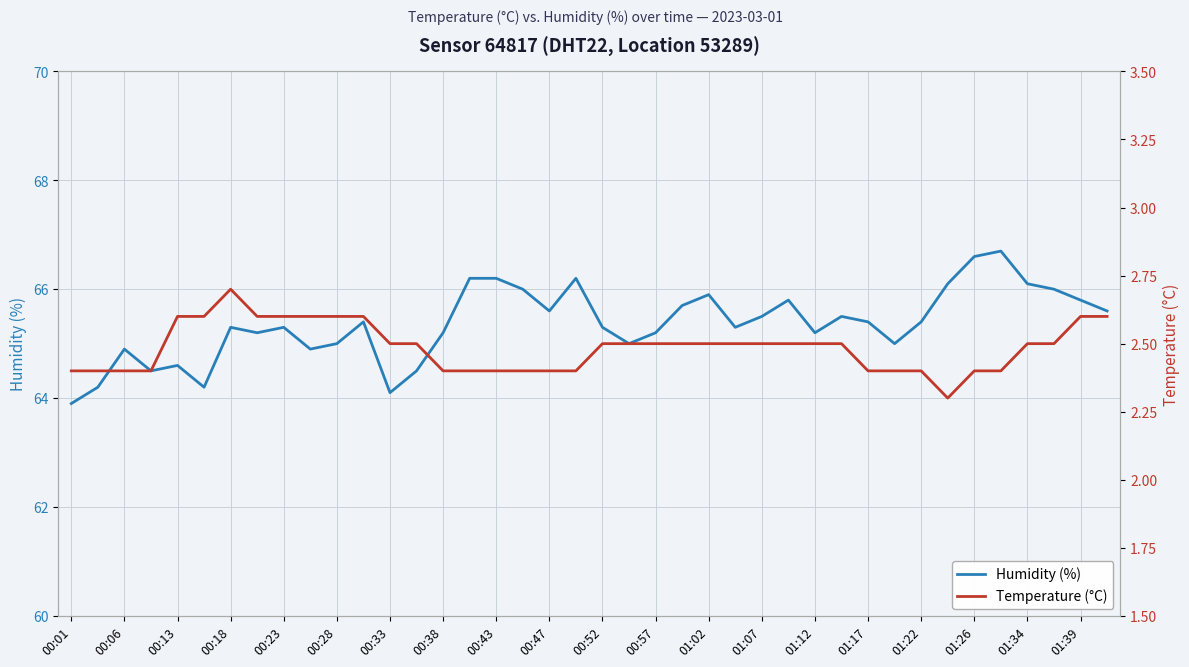

What is the highest value of the Humidity (%) series?

66.7